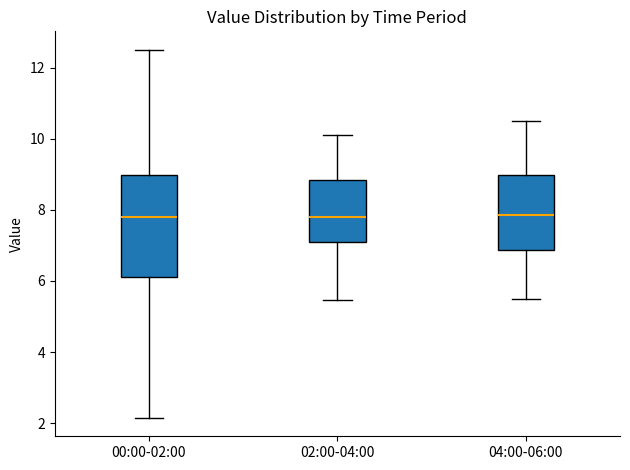

Reading left to right, transcribe this box plot: for each box, give where its median line is, the range the box spans, and where its two whiskers end, as read against the y-axis. The values are not printed on the chart, so give them approximately, as read against the axis.

00:00-02:00: median 7.8, box 6.2 to 9.0, whiskers 2.2 to 12.6
02:00-04:00: median 7.8, box 7.2 to 8.8, whiskers 5.4 to 10.2
04:00-06:00: median 7.8, box 6.8 to 9.0, whiskers 5.6 to 10.6